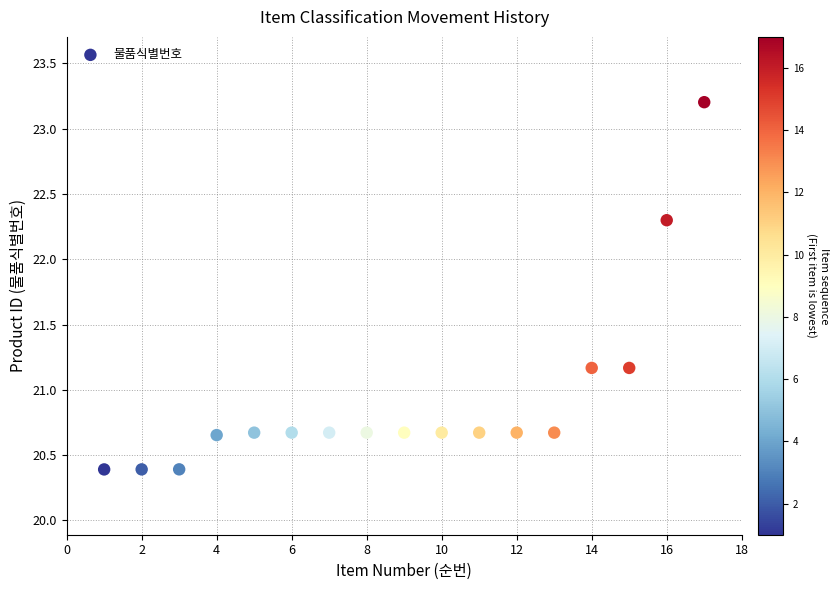

What is the range of Y values (max minus min)?

2.8